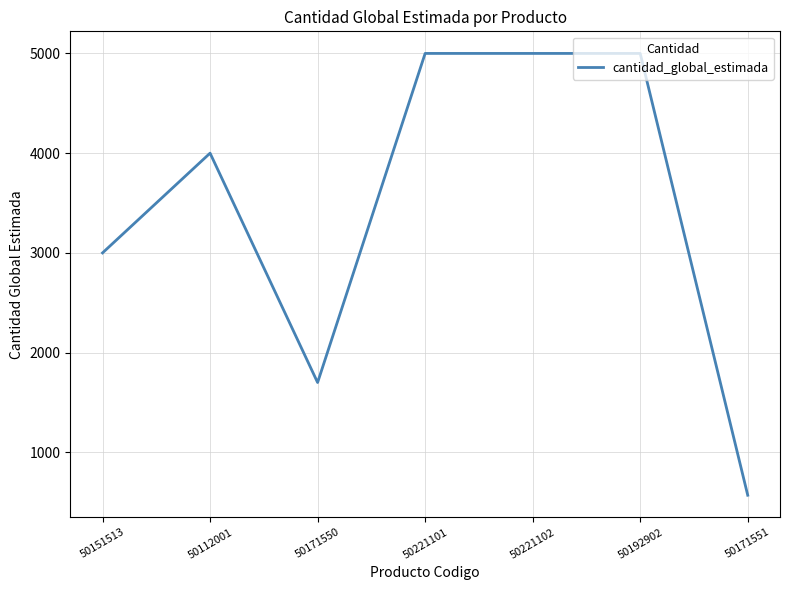

Between 50151513 and 50171550, which is larger?

50151513